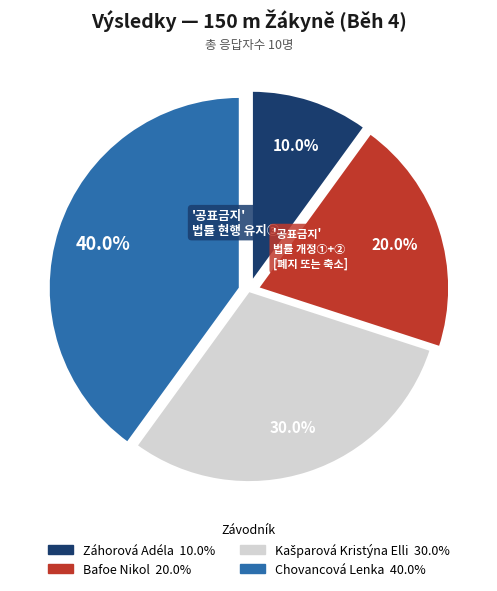

True or false: Bafoe Nikol accounts for 20% of the total.

True